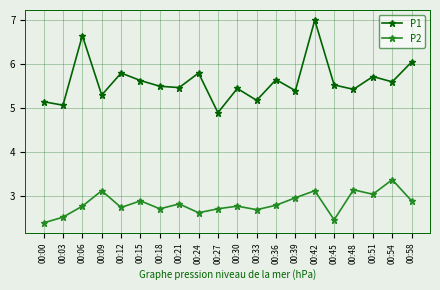

Rank the series by their average value, from highest to lowest.

P1, P2